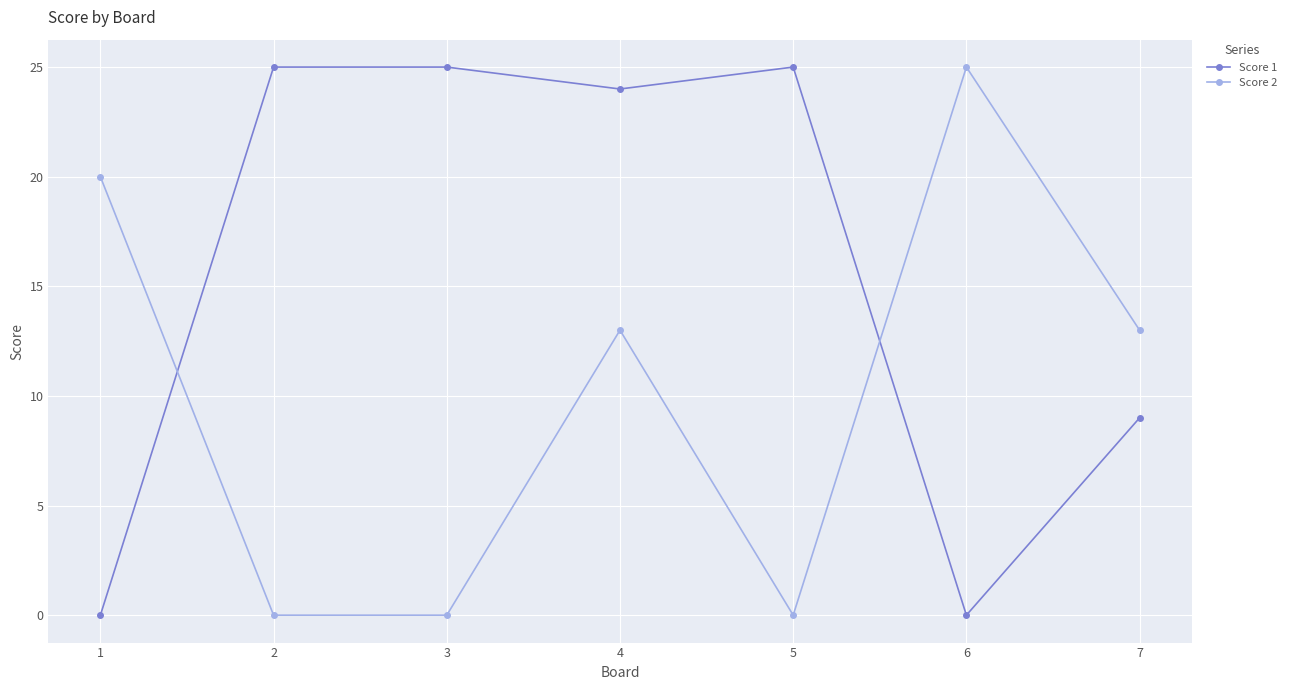

What is the spread (max minus min) of values at 2?

25